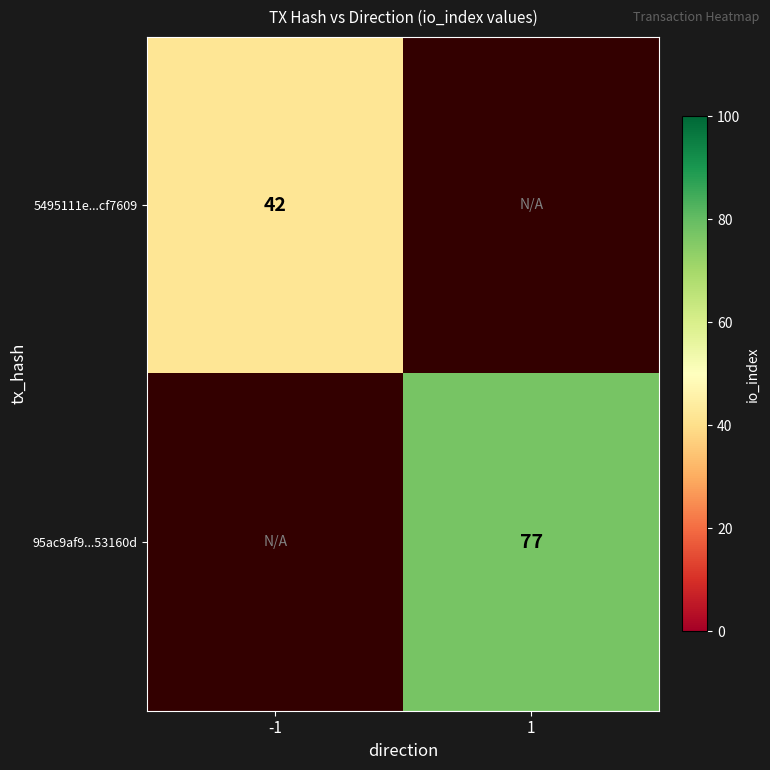

The 5495111e...cf7609 series shows 42 at -1. True or false?

True